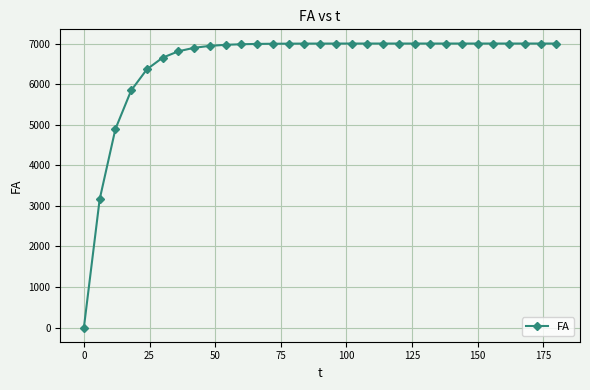

Does the chart display data point markers on the line(s)?

Yes